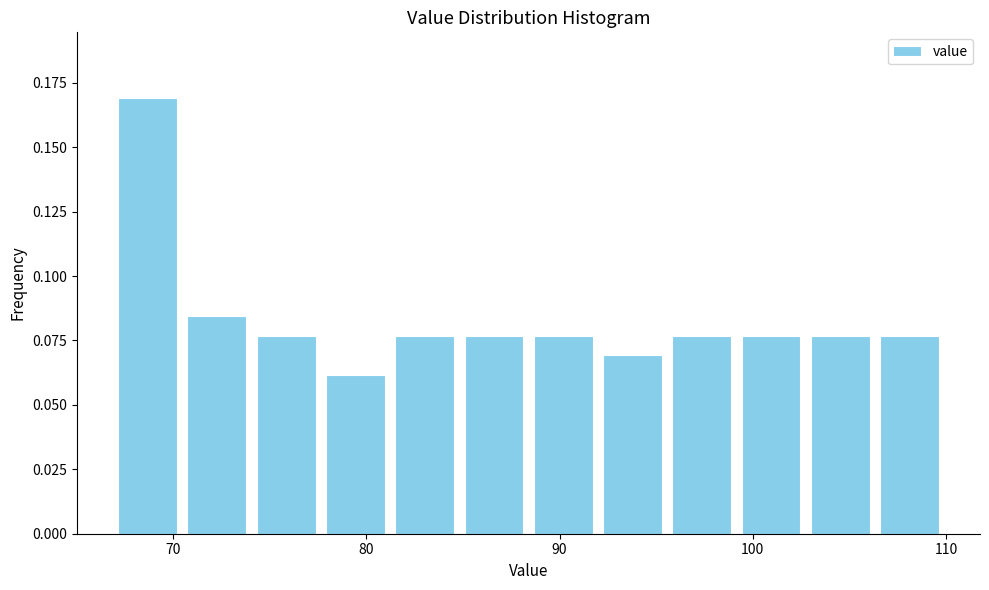

Around what value on the x-axis is the tallest bar? Give the approximate position of its centre, as read against the axis.

69